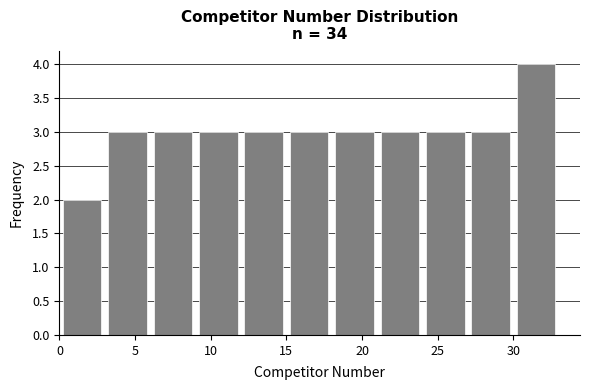

Which range on the x-axis has the tallest bar?

30 to 33